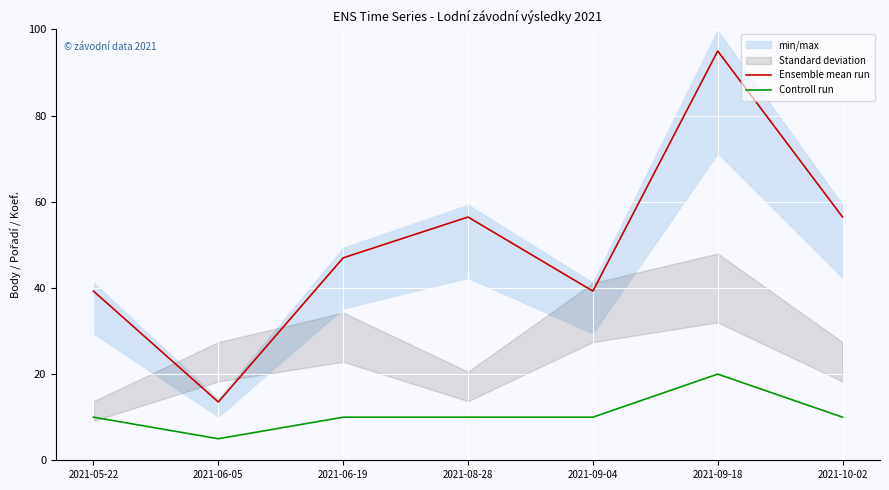

What is the minimum value shown in the chart?

5.0